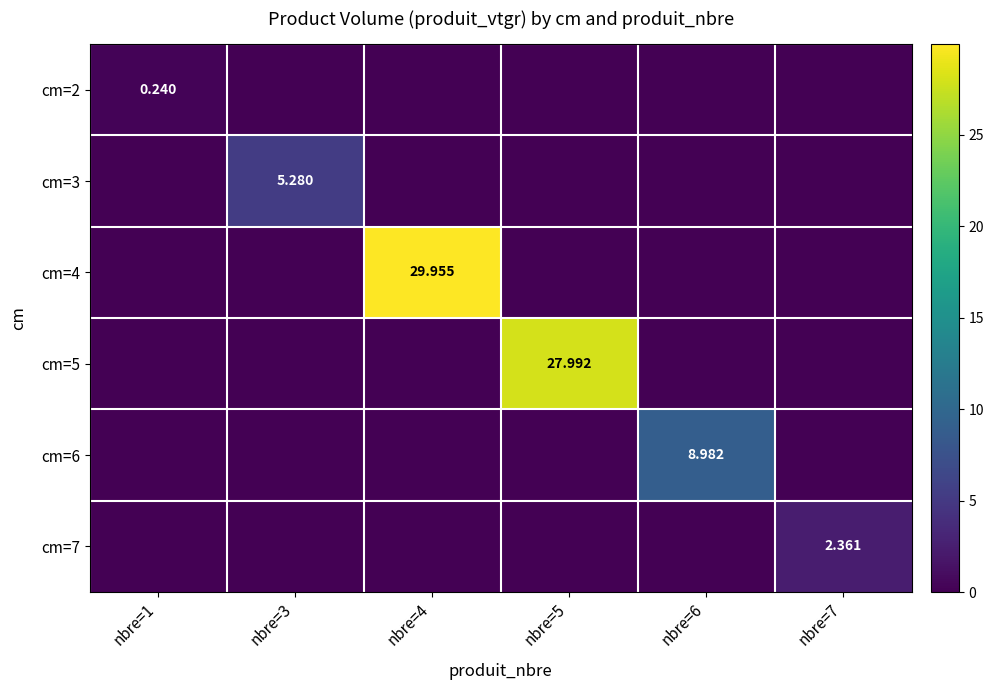

Is the value of cm=7 at nbre=7 greater than the value of cm=3 at nbre=3?

No